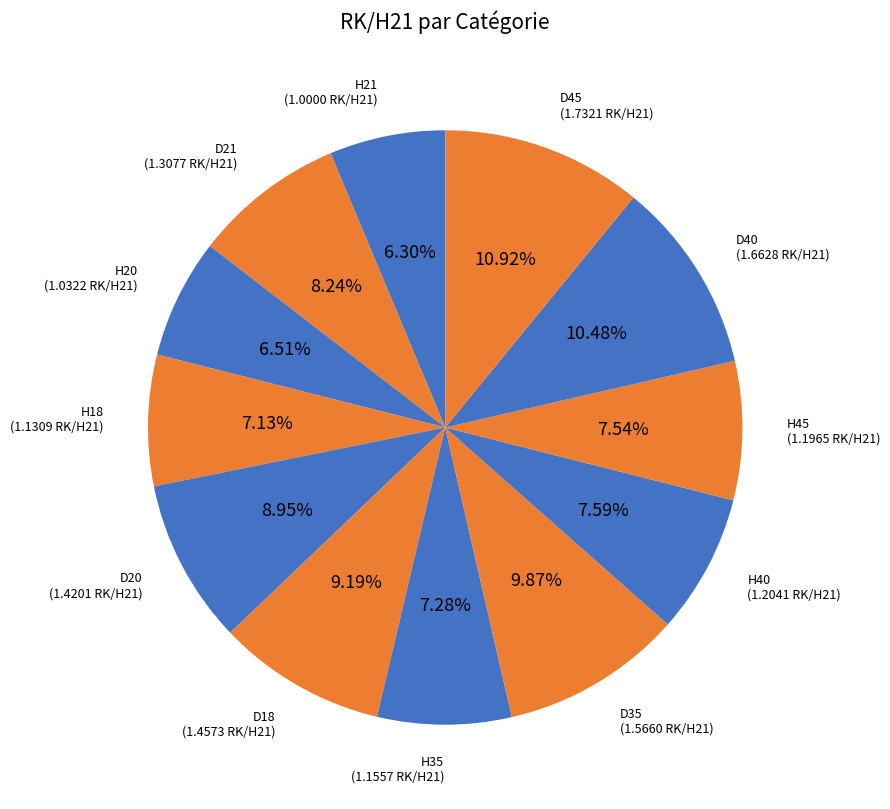

To the nearest percent, what is the difference between the largest and smallest slice percentages?

5%